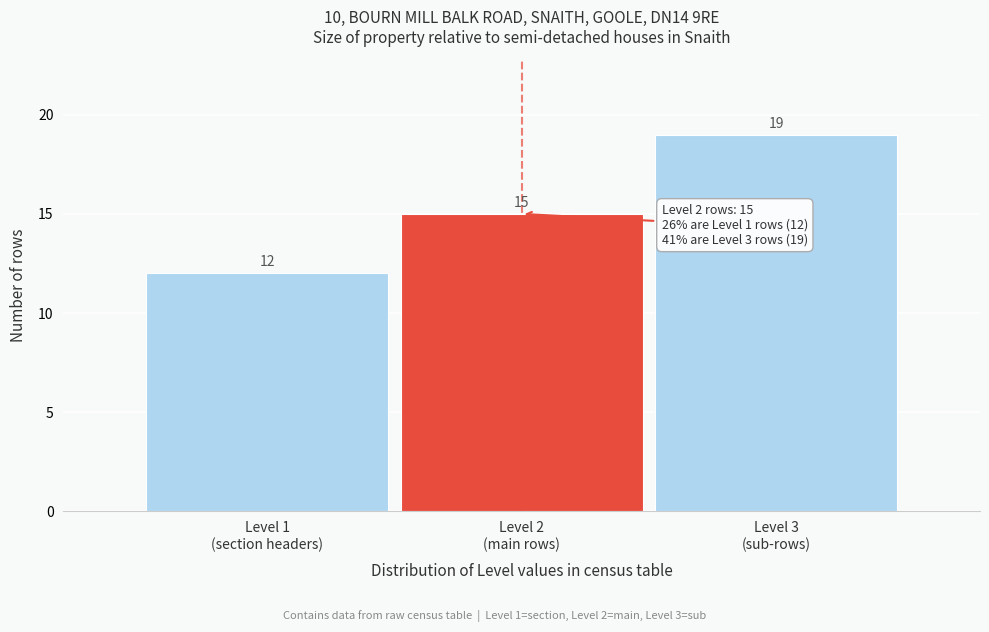

Reading left to right, transcribe all the data shown in this chart.

12	15	19